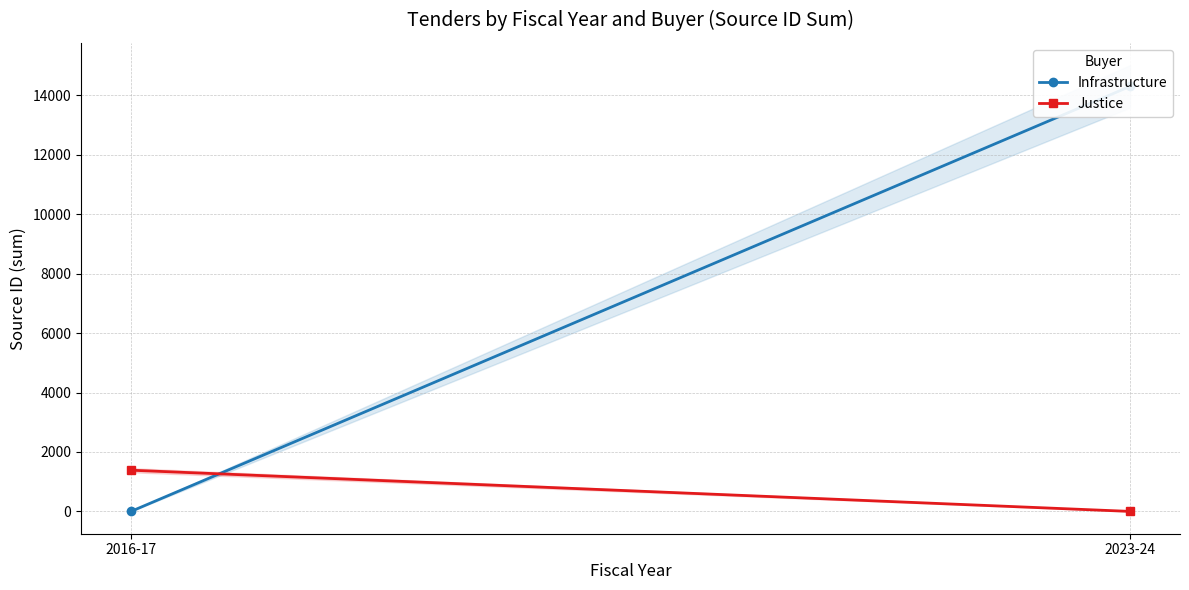

Reading right to left, transcribe all the data shown in this chart.

Infrastructure: 2023-24=14306	2016-17=0
Justice: 2023-24=0	2016-17=1387